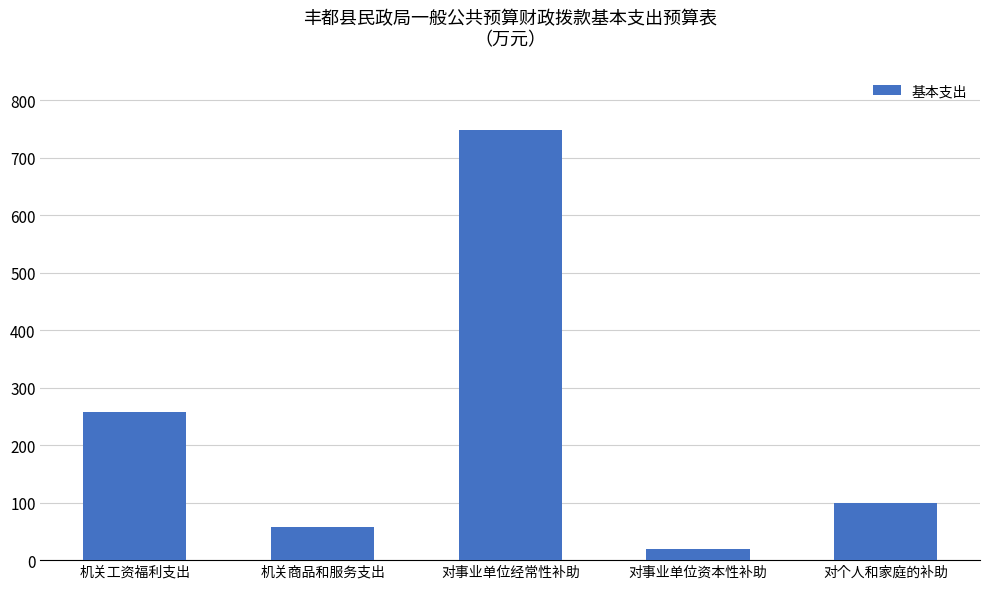

The chart shows a value of 130.3 at 机关工资福利支出. True or false?

False